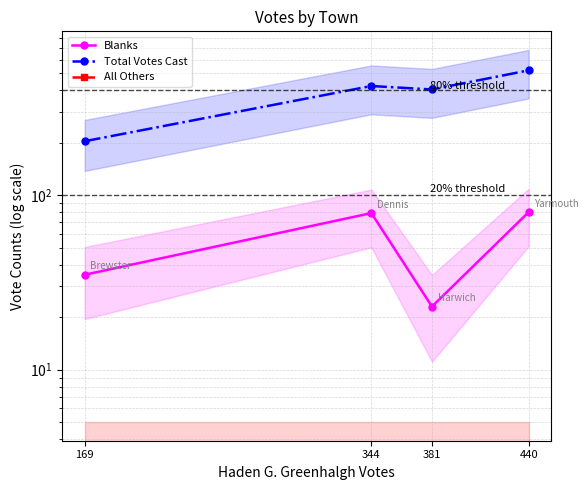

The Total Votes Cast series shows 423 at 344. True or false?

True